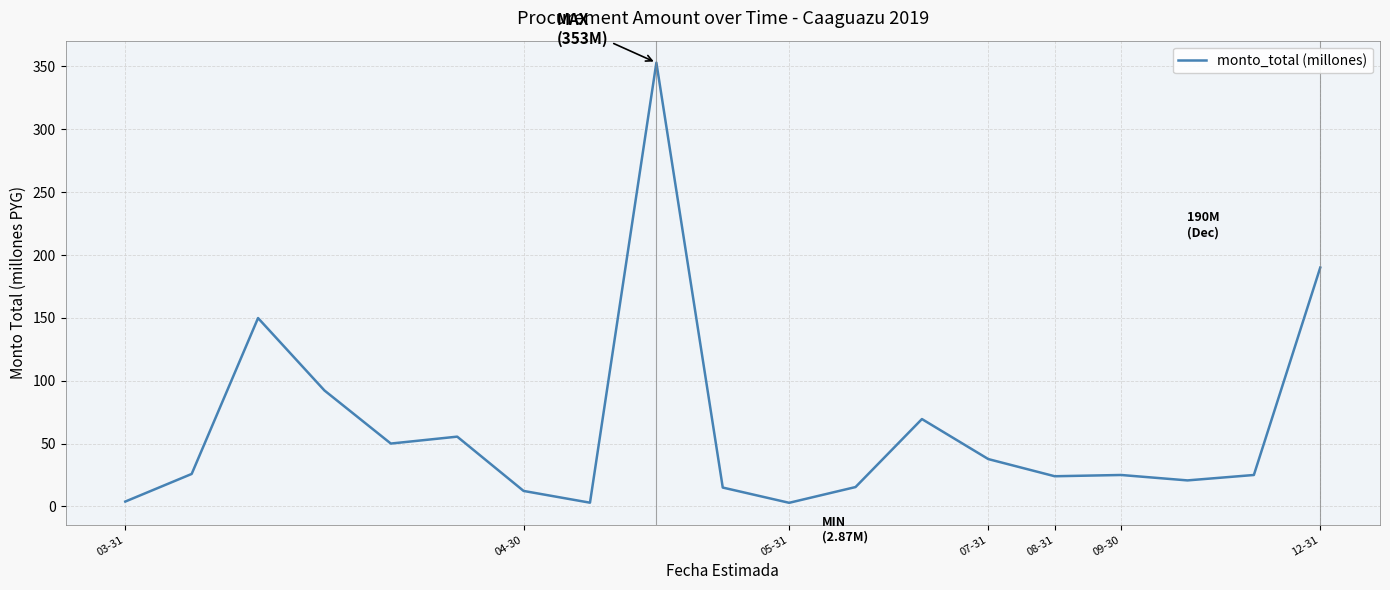

What is the greatest value displayed?

353.0